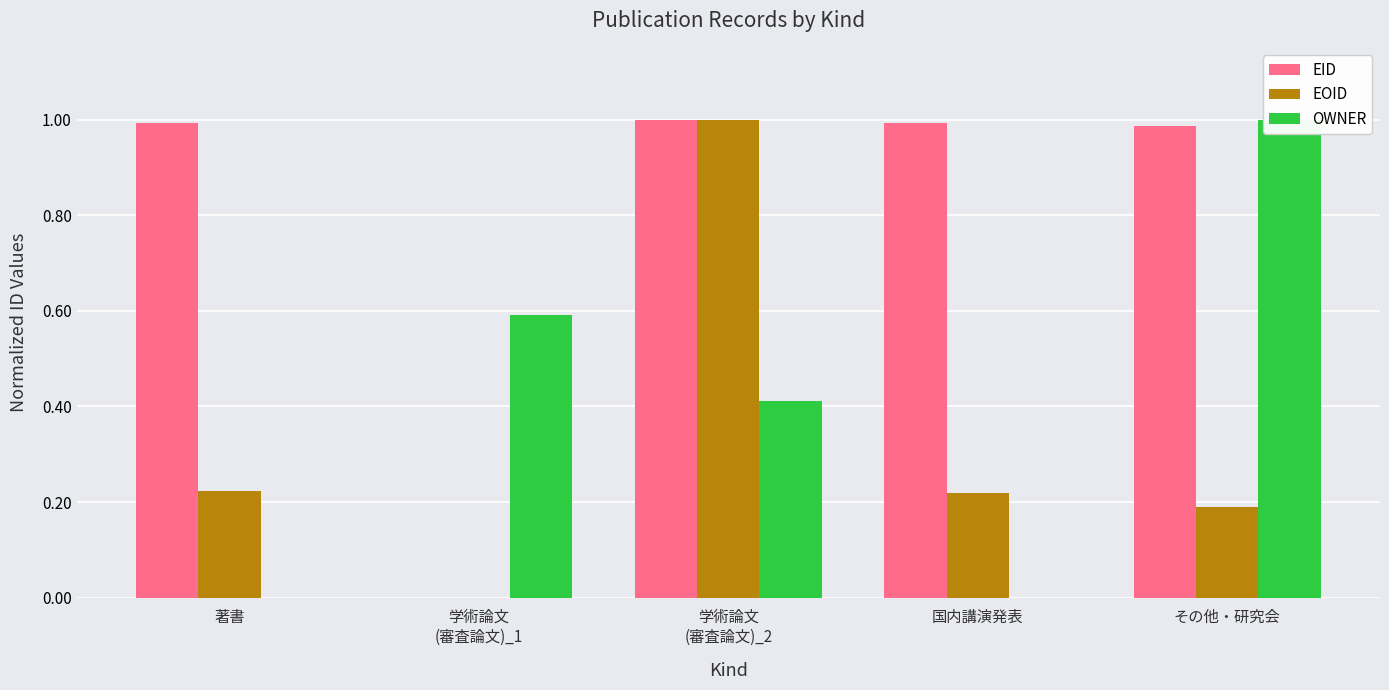

At which category is the sum across all series the highest?

学術論文
(審査論文)_2